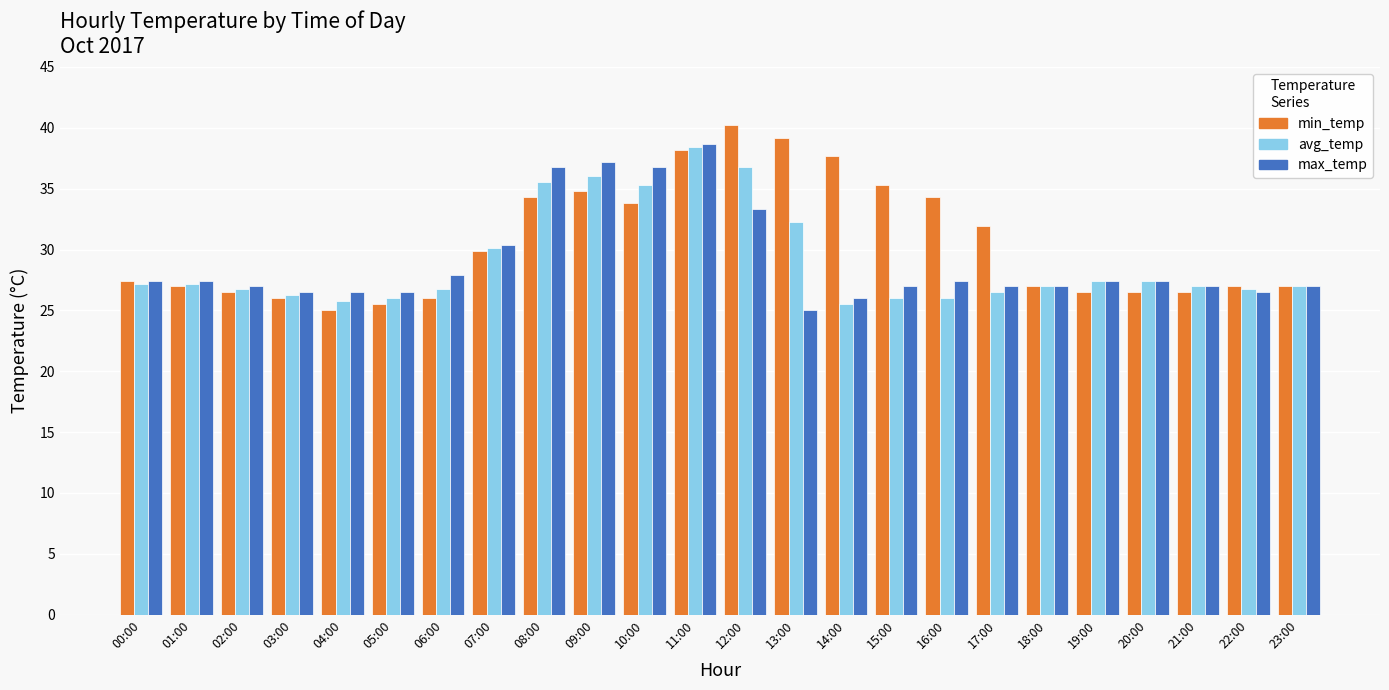

The value of min_temp at 03:00 is 34.9. True or false?

False